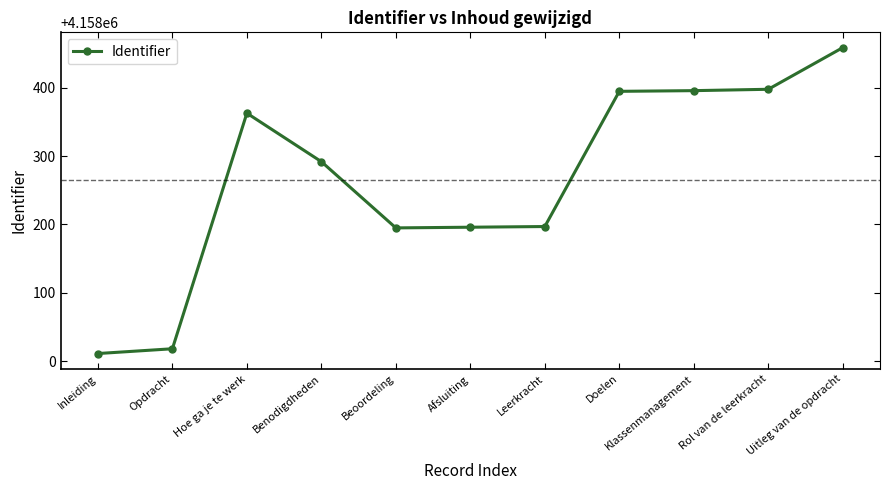

Is this an area chart (filled region under the line)?

No